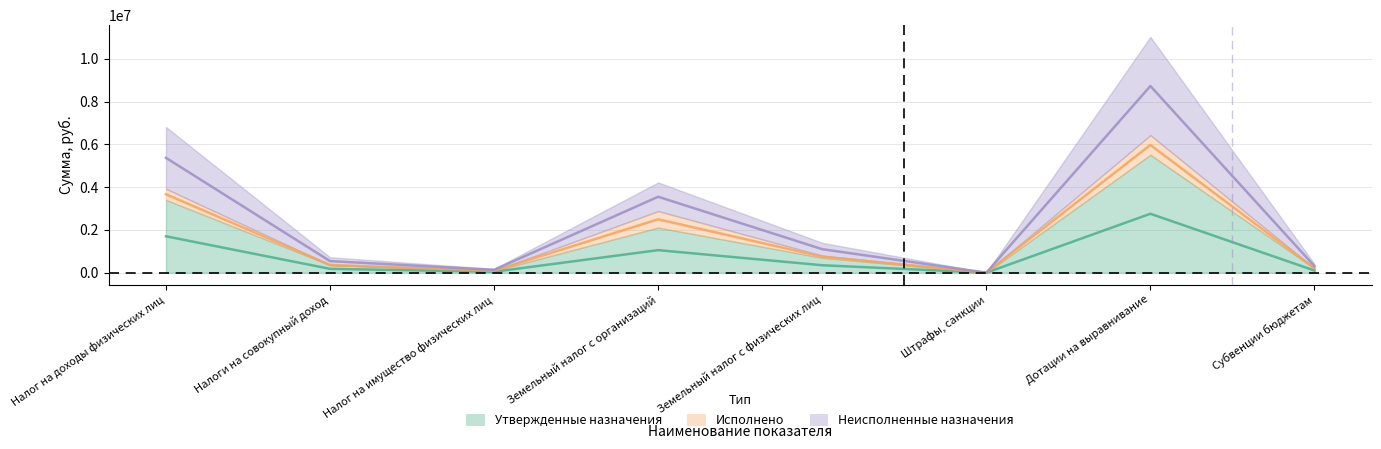

What is the greatest value displayed?

8727250.0